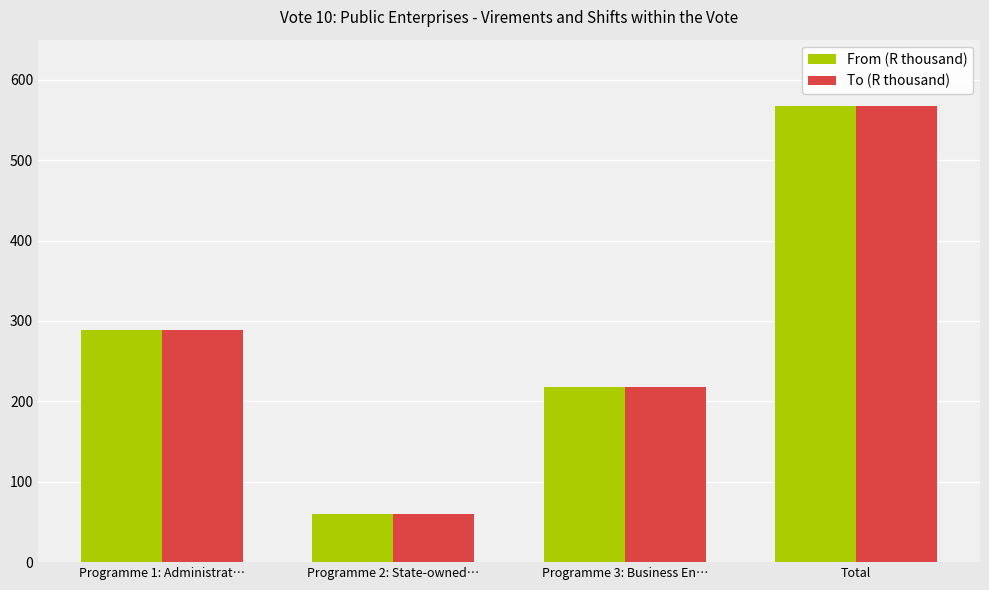

Count the number of categories in the chart.

4